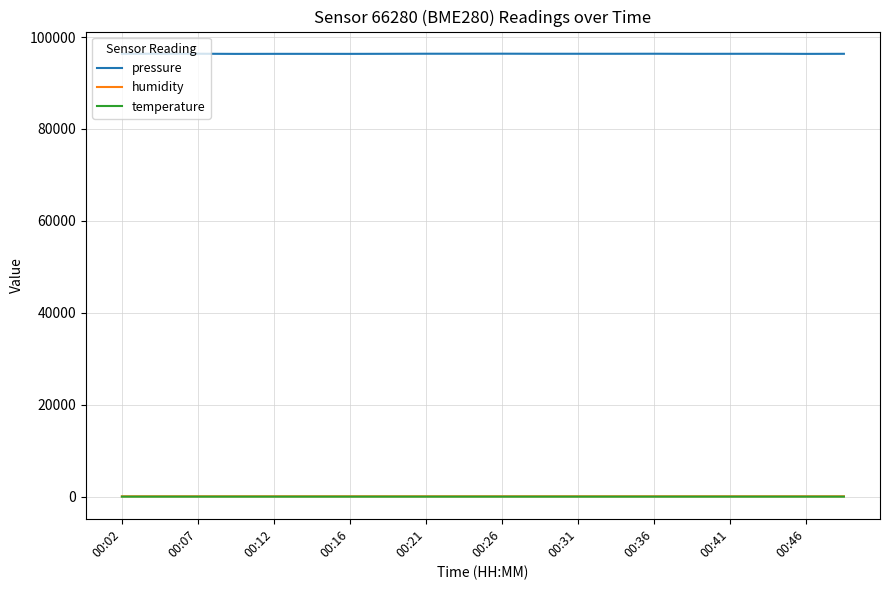

What are all the series names shown in the legend?

pressure, humidity, temperature